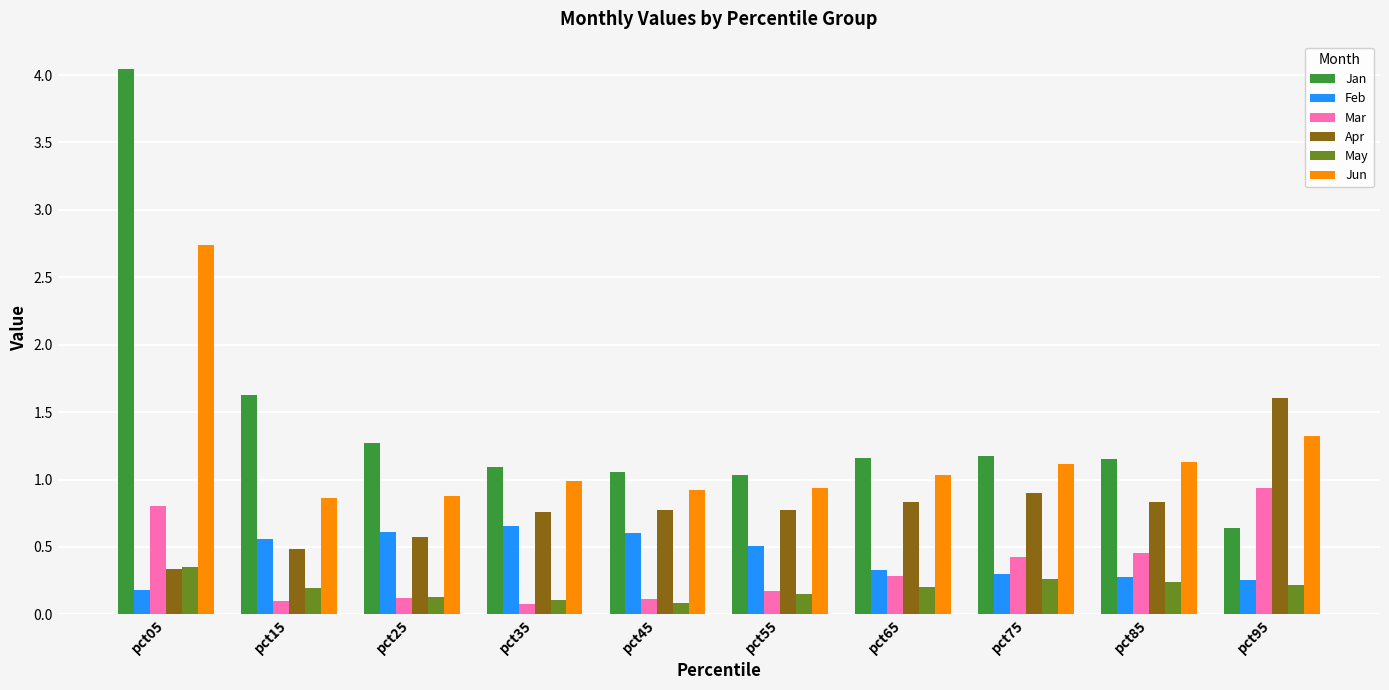

At which category is the sum across all series the highest?

pct05